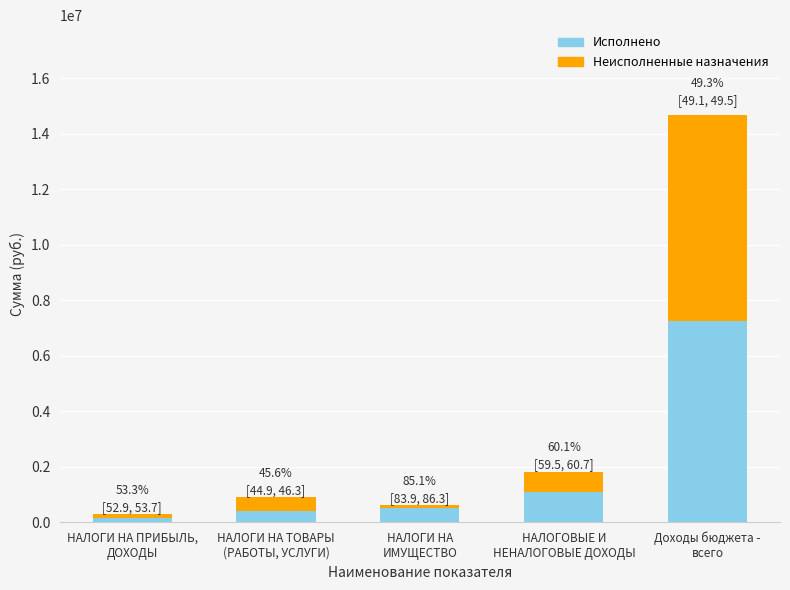

Read the Исполнено value at НАЛОГИ НА ТОВАРЫ
(РАБОТЫ, УСЛУГИ).

410843.5